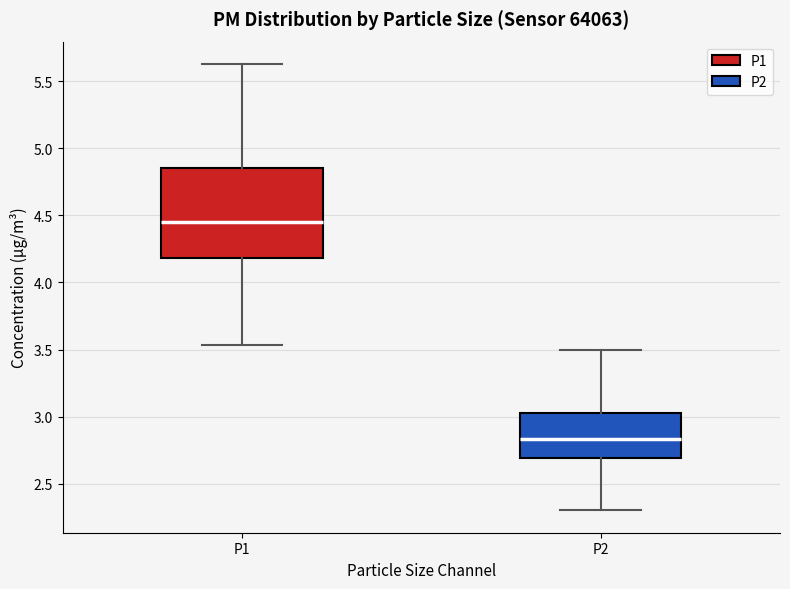

Which box is the tallest, from its lower edge to its upper edge?

P1